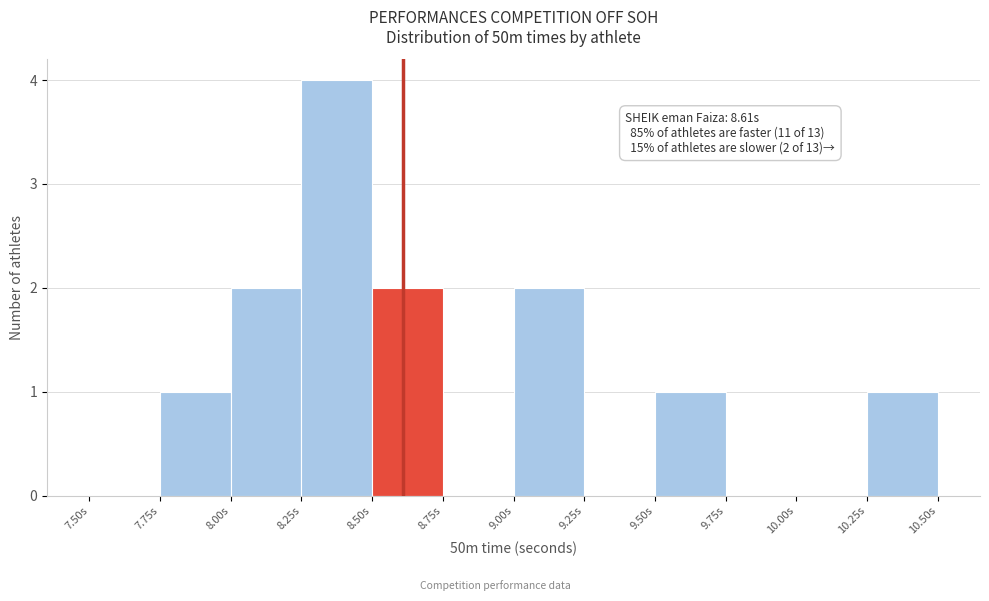

Which range on the x-axis has the tallest bar?

8.25 to 8.50